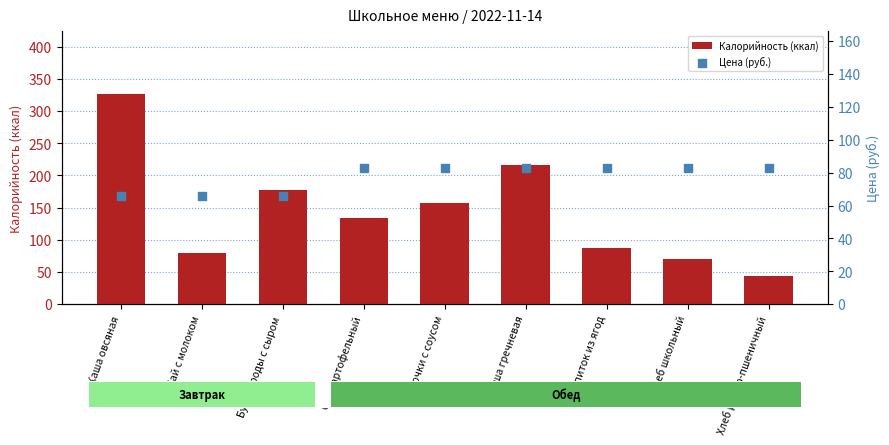

Which series reaches the maximum Y coordinate?

Калорийность (ккал)